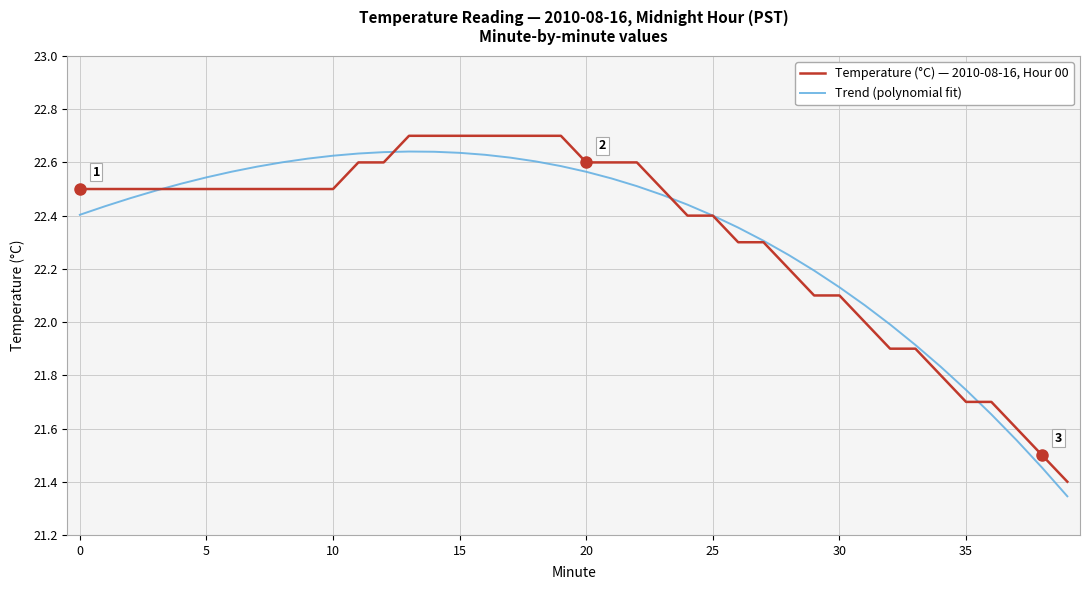

Which series has the widest spread of values?

Temperature (°C) — 2010-08-16, Hour 00